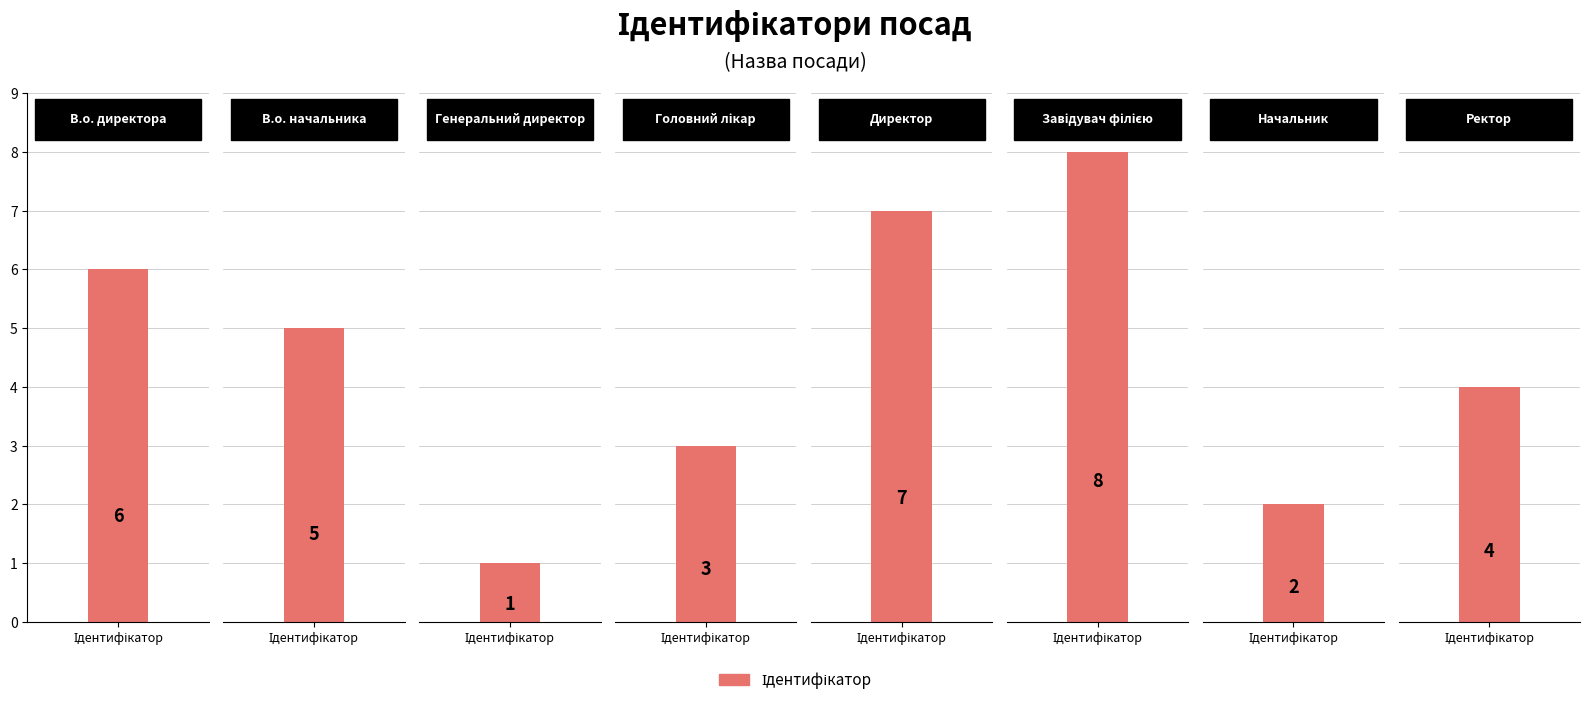

Are the bars grouped side by side (vs. stacked)?

No